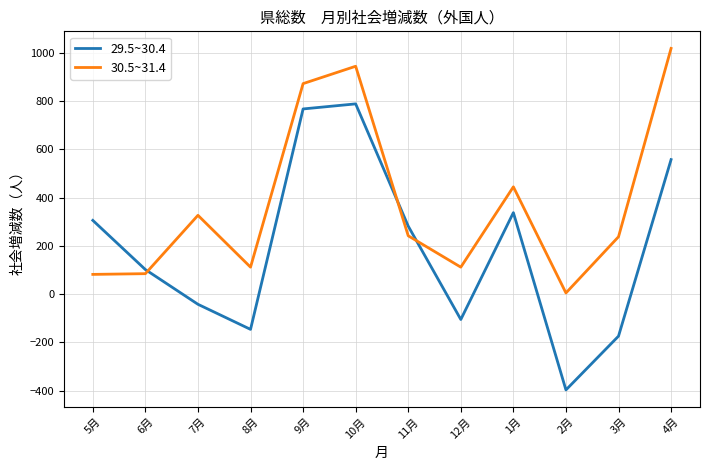

What is the sum of the 29.5~30.4 values at 4月 and 6月?

660